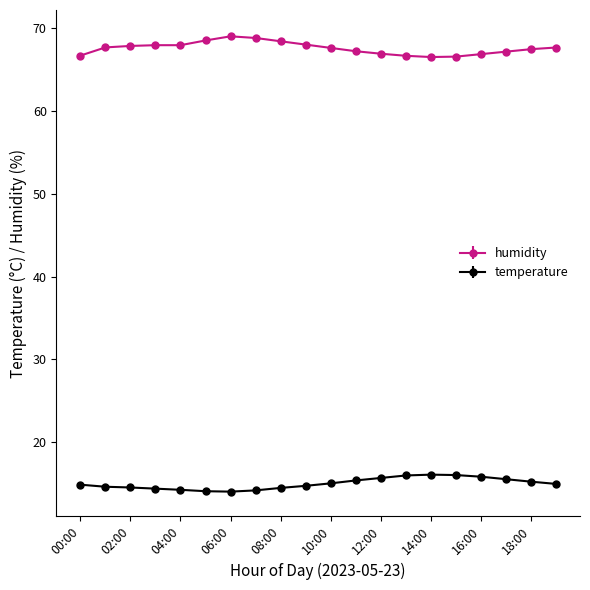

What is the value of the humidity point at the 8th from the left?

68.8